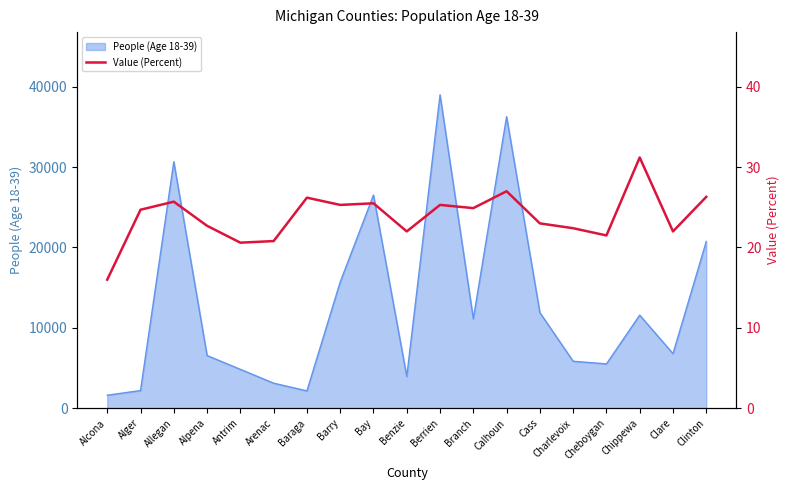

Is it true that People (Age 18-39) equals 2201 at Alger?

True